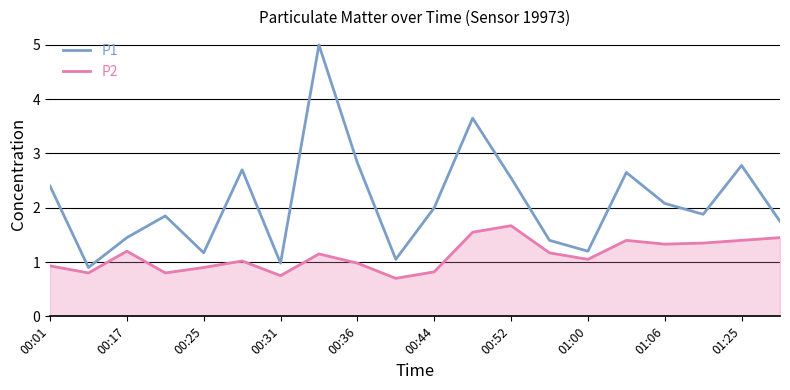

What is the maximum value shown in the chart?

5.0